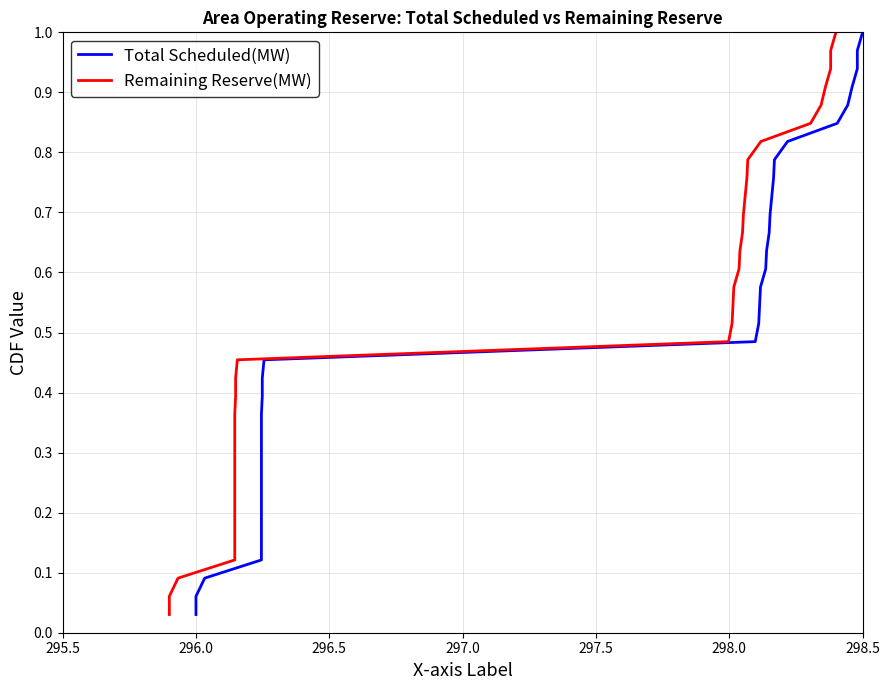

Which series has the widest spread of values?

Total Scheduled(MW)